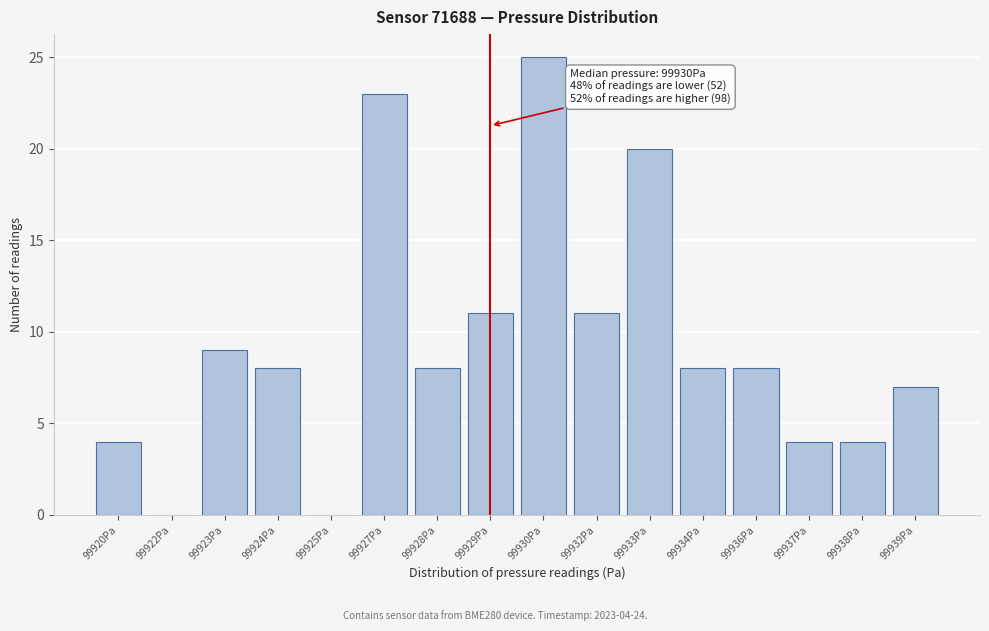

Reading left to right, extract all data points from this chart.

99920Pa=4	99922Pa=0	99923Pa=9	99924Pa=8	99925Pa=0	99927Pa=23	99928Pa=8	99929Pa=11	99930Pa=25	99932Pa=11	99933Pa=20	99934Pa=8	99936Pa=8	99937Pa=4	99938Pa=4	99939Pa=7